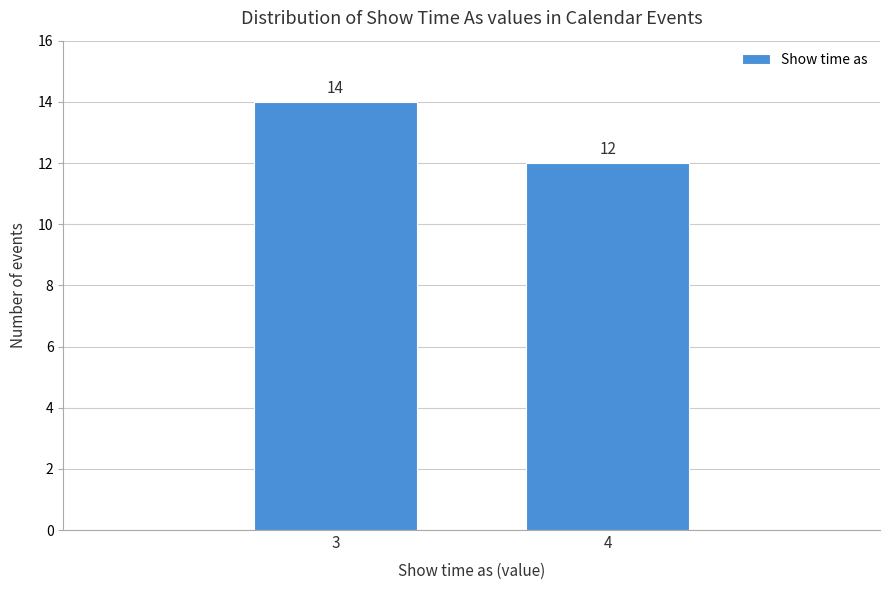

Reading left to right, what are all the values shown in this chart?

3=14	4=12